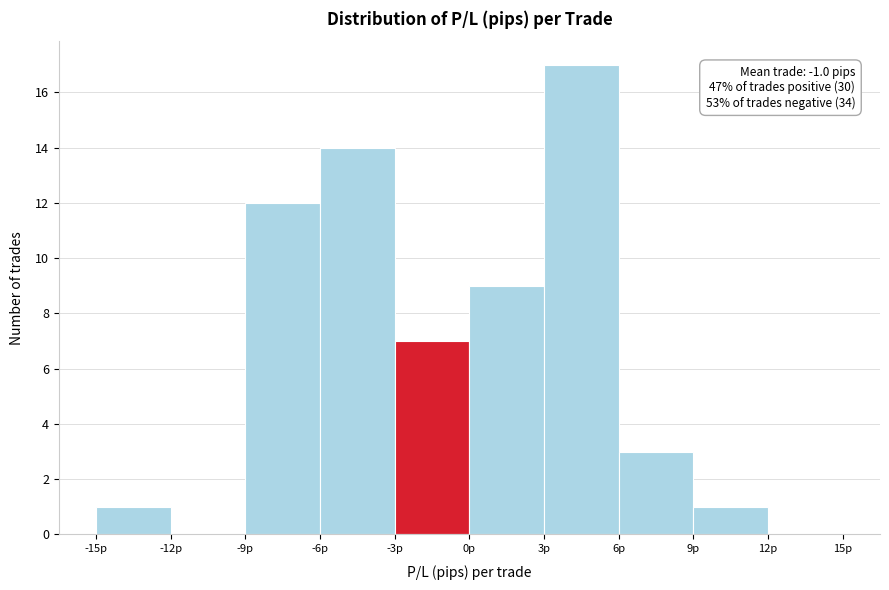

Which range on the x-axis has the tallest bar?

3 to 6